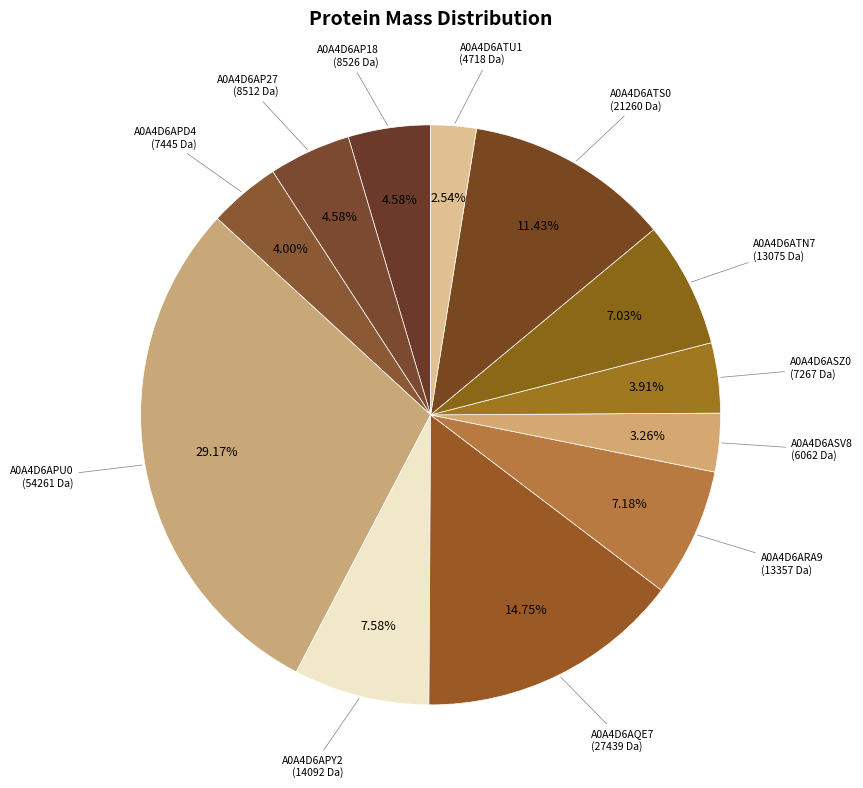

What percentage is the A0A4D6ARA9 slice, to the nearest percent?

7%